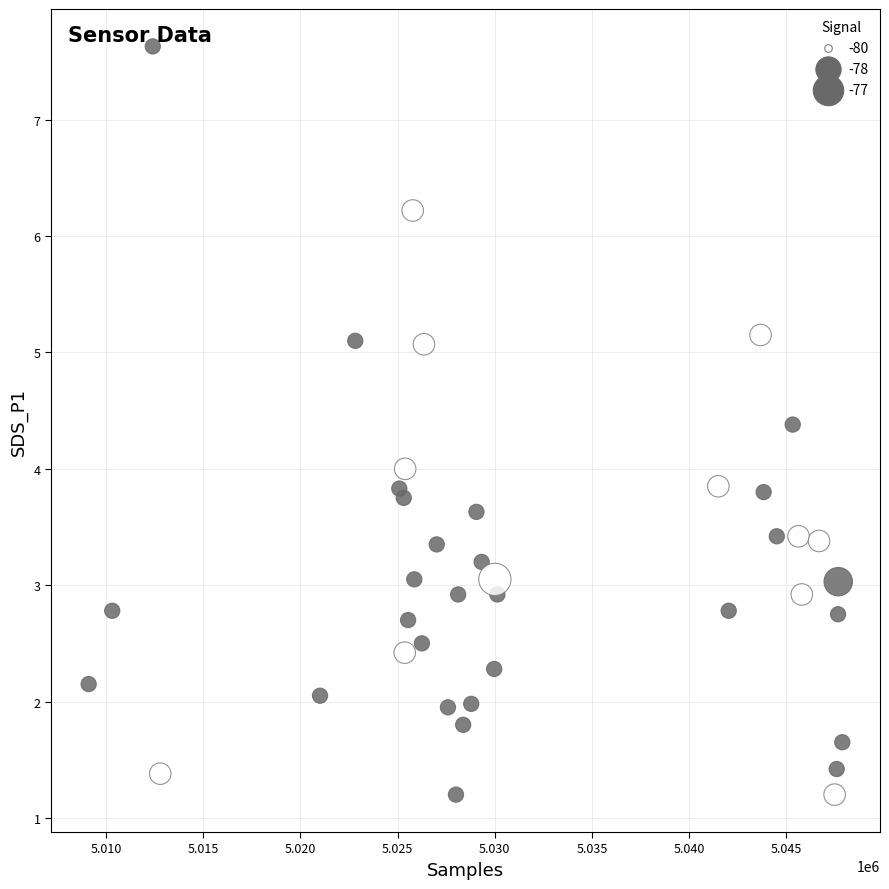

What is the range of Y values (max minus min)?

6.4